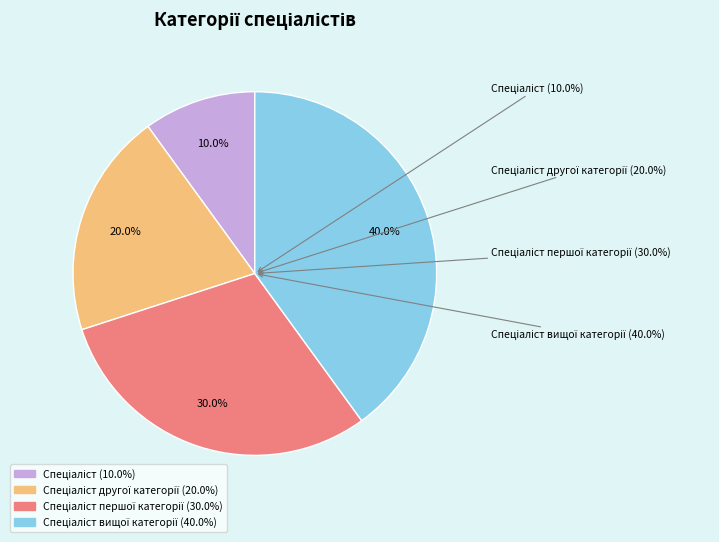

To the nearest percent, what is the difference between the largest and smallest slice percentages?

30%